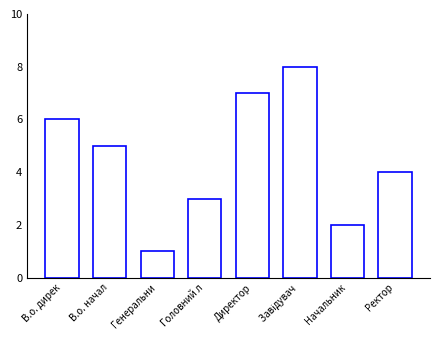

What is the smallest value displayed?

1